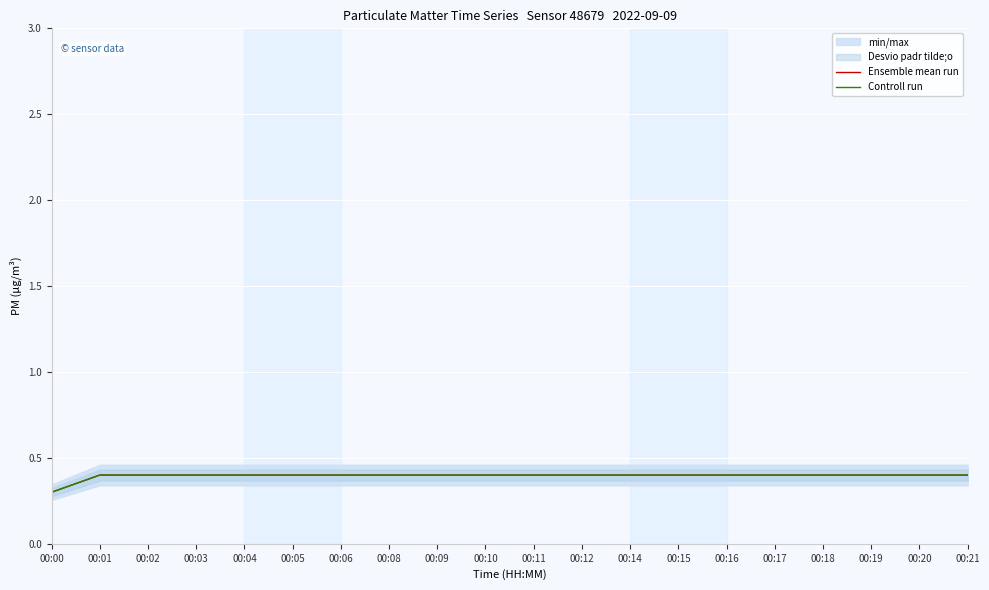

Which label corresponds to the largest value in the chart?

00:01